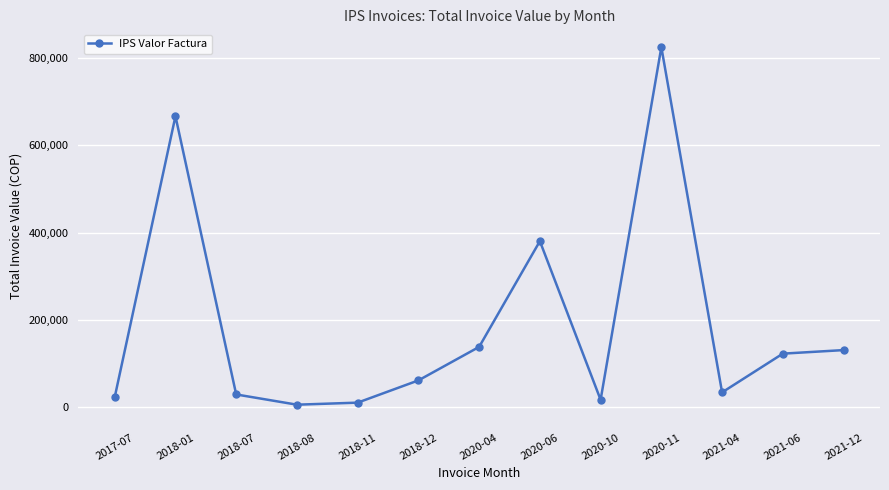

Which label corresponds to the largest value in the chart?

2020-11